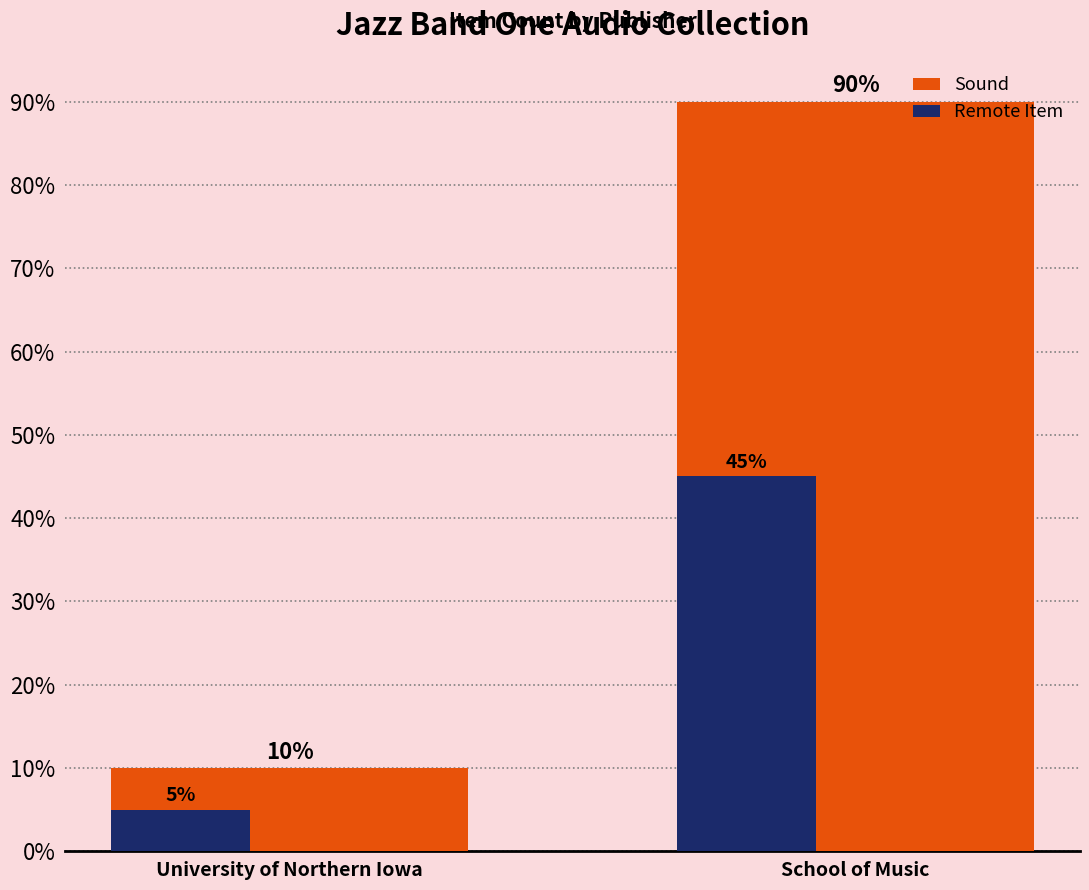

At which category does the chart reach its minimum across all series?

University of Northern Iowa